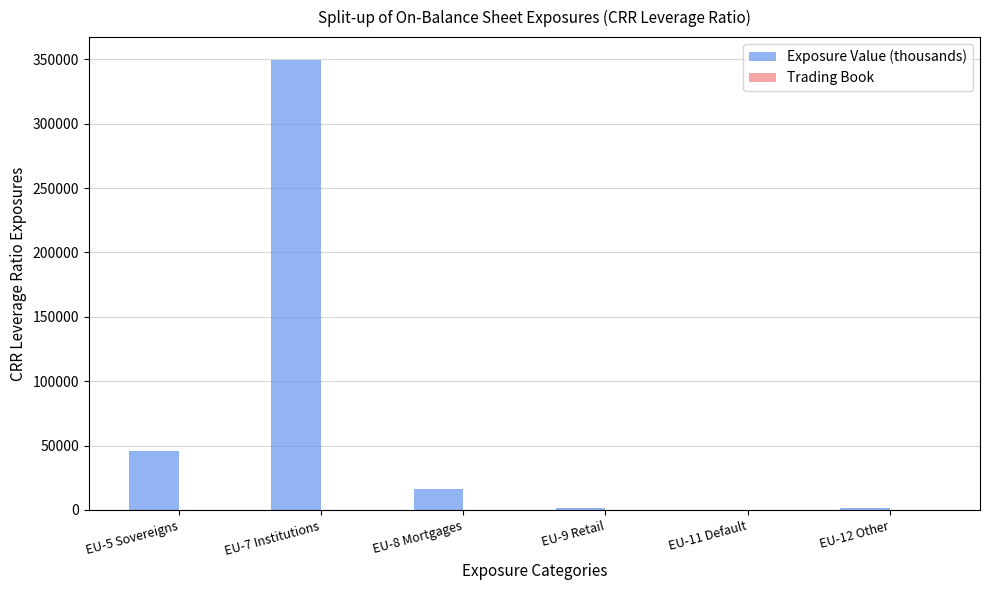

The value at EU-5 Sovereigns is 60454.5. True or false?

False